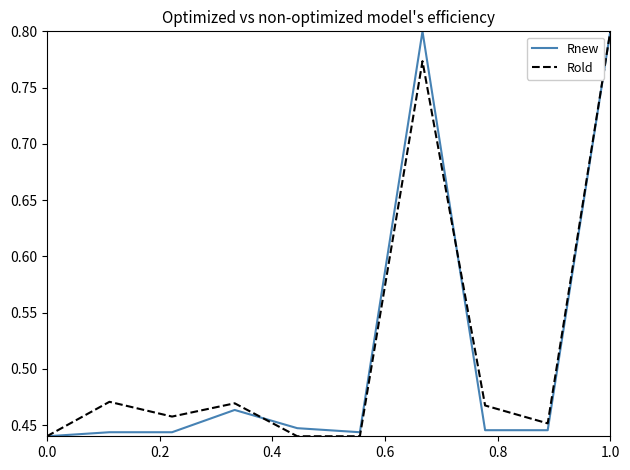

At which category is the sum across all series the highest?

1.0